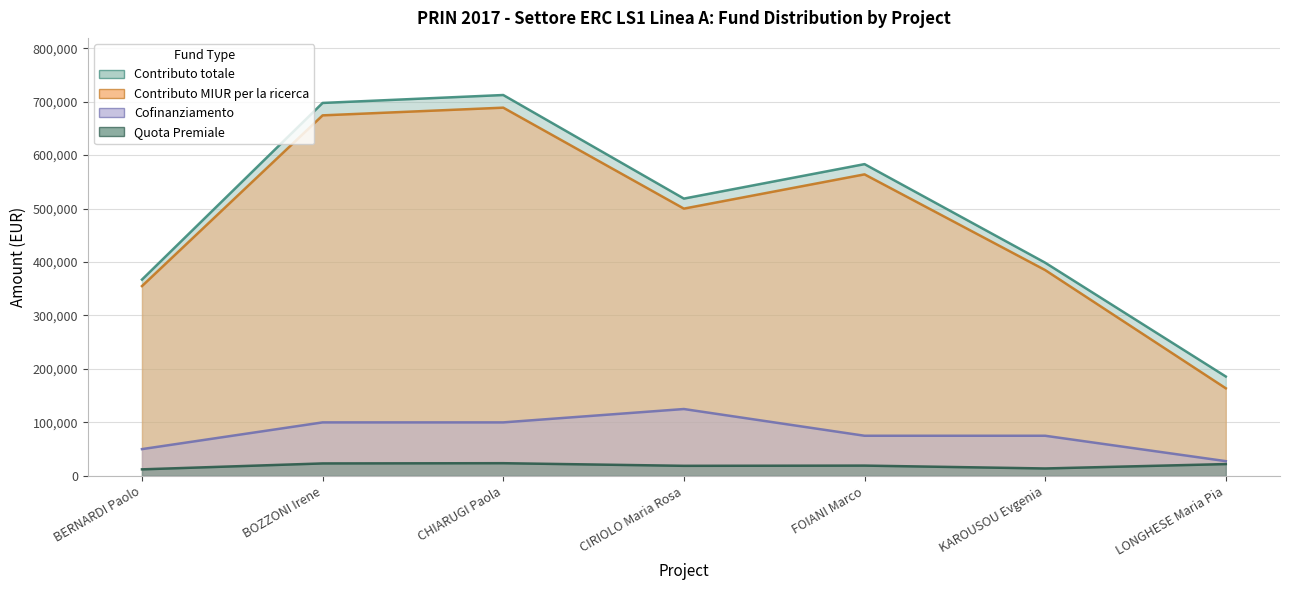

What is the minimum value shown in the chart?

12150